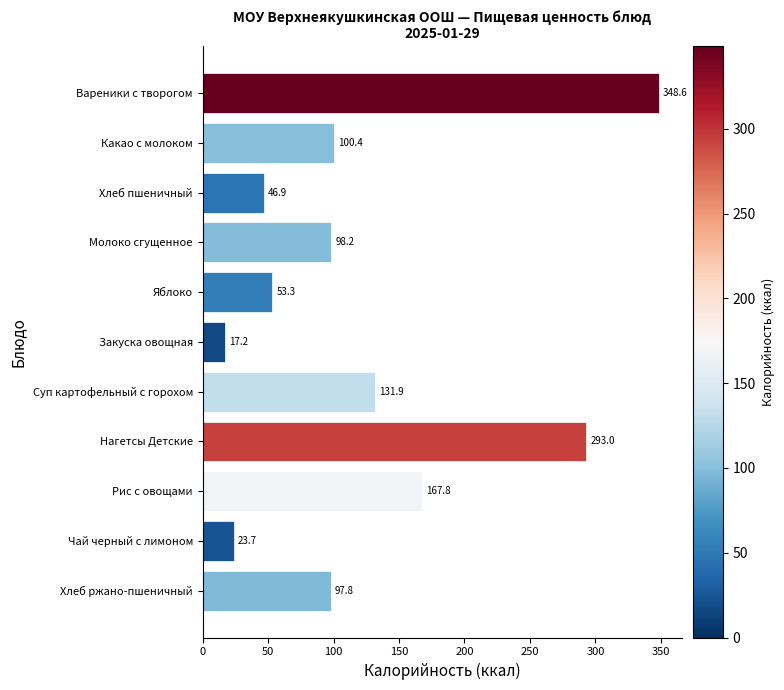

At which label is the value closest to 182?

Рис с овощами